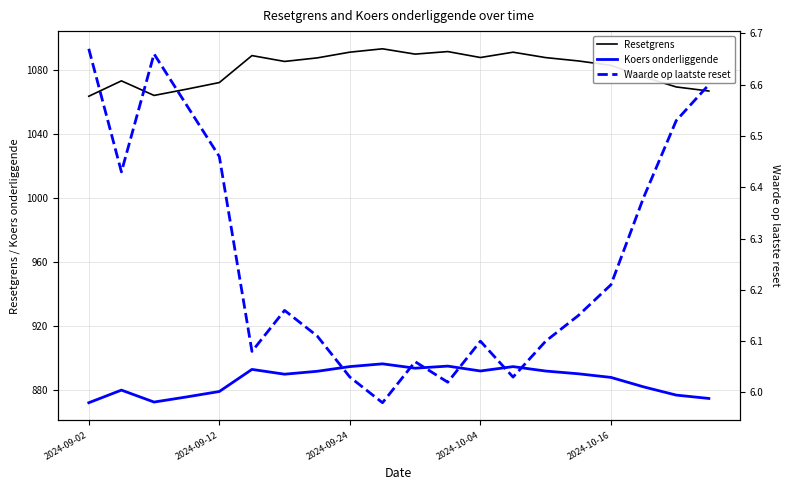

True or false: Resetgrens and Waarde op laatste reset intersect in this chart.

False